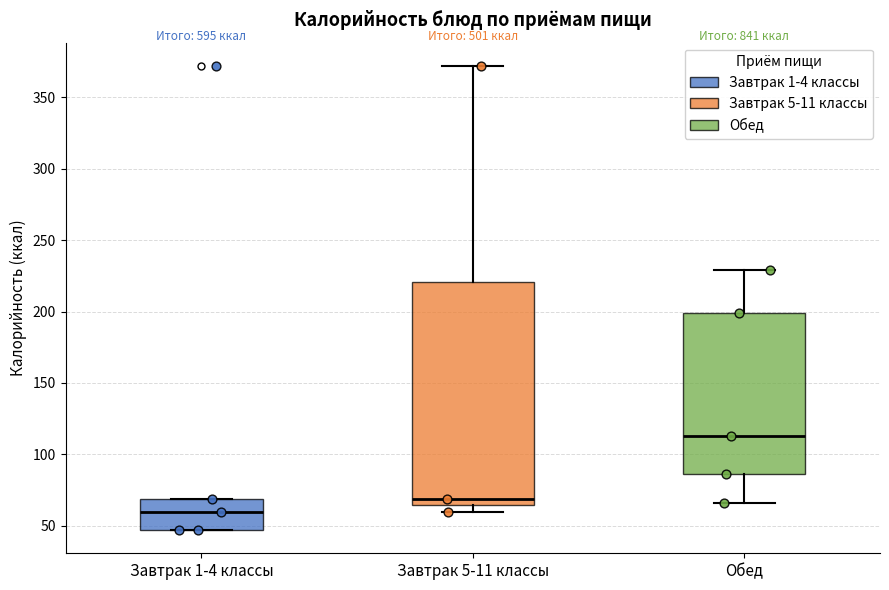

Comparing the boxes themselves (not the whiskers), which one is the tallest?

Завтрак 5-11 классы